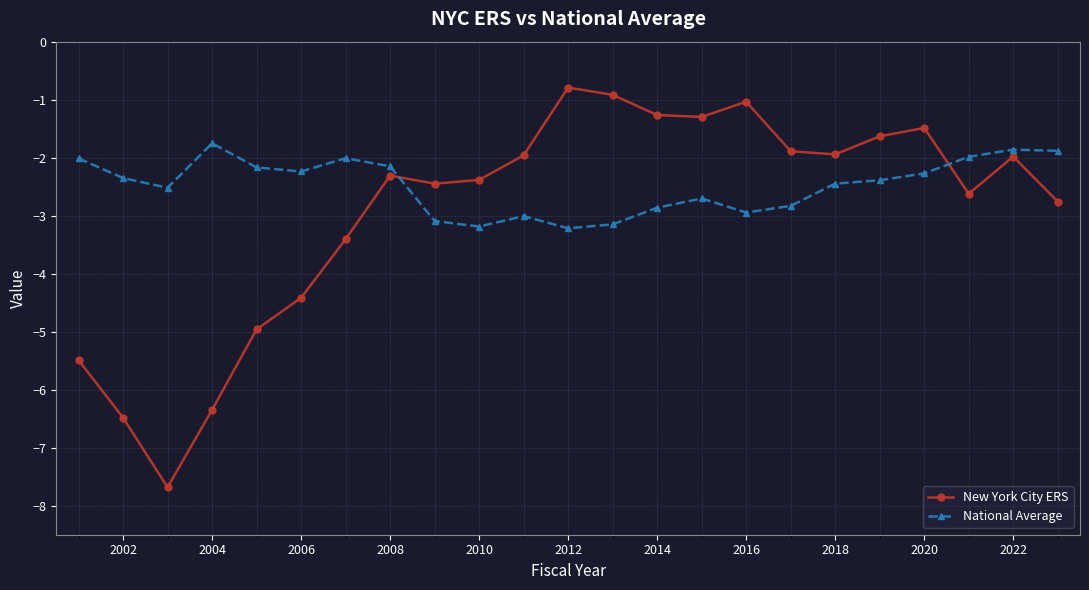

What is the difference between the maximum and minimum values in the National Average series?

1.5